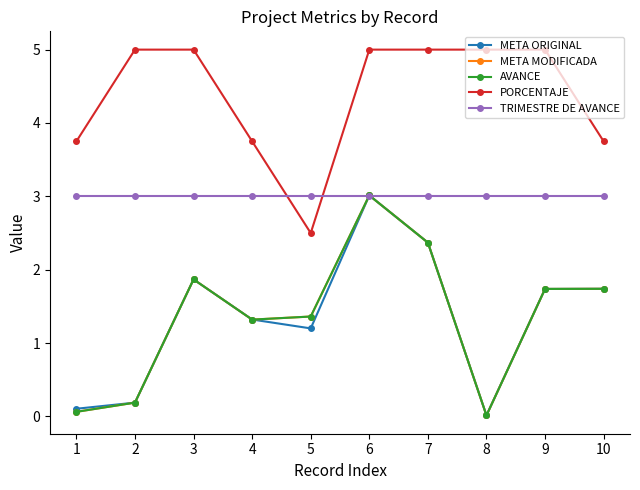

At which label does META ORIGINAL reach its peak?

6